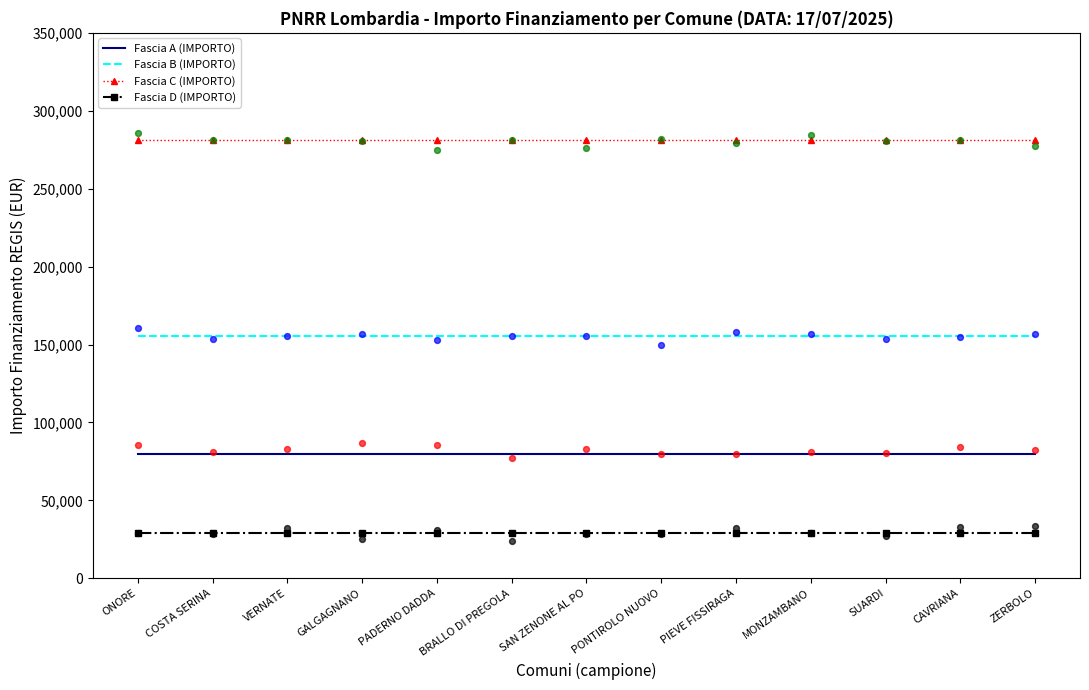

At how many categories does at least one series exceed 257631?

13